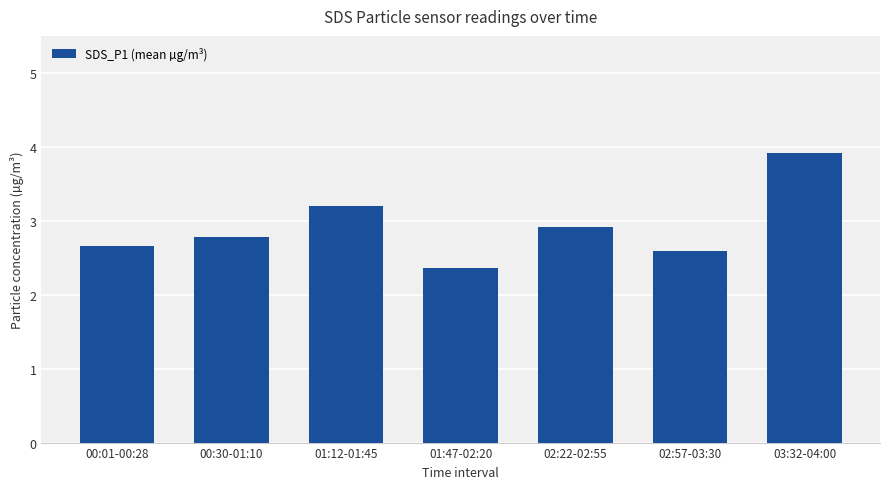

Which category has the highest value across all series?

03:32-04:00